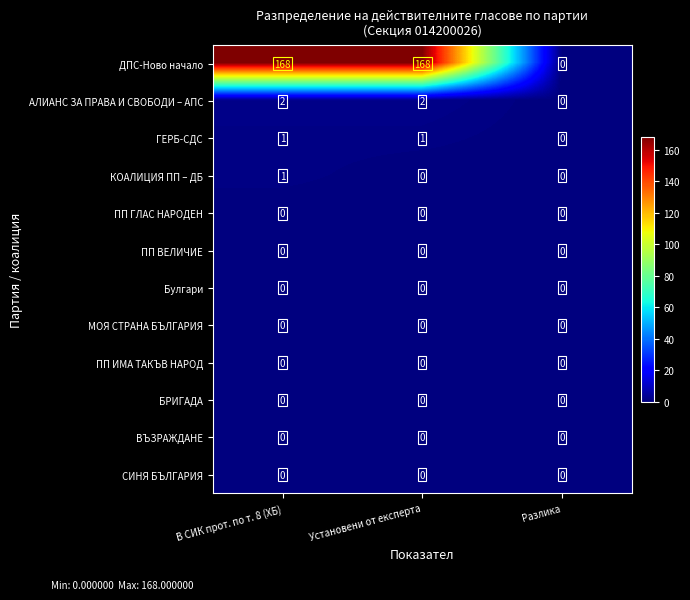

What is the maximum value shown in the chart?

168